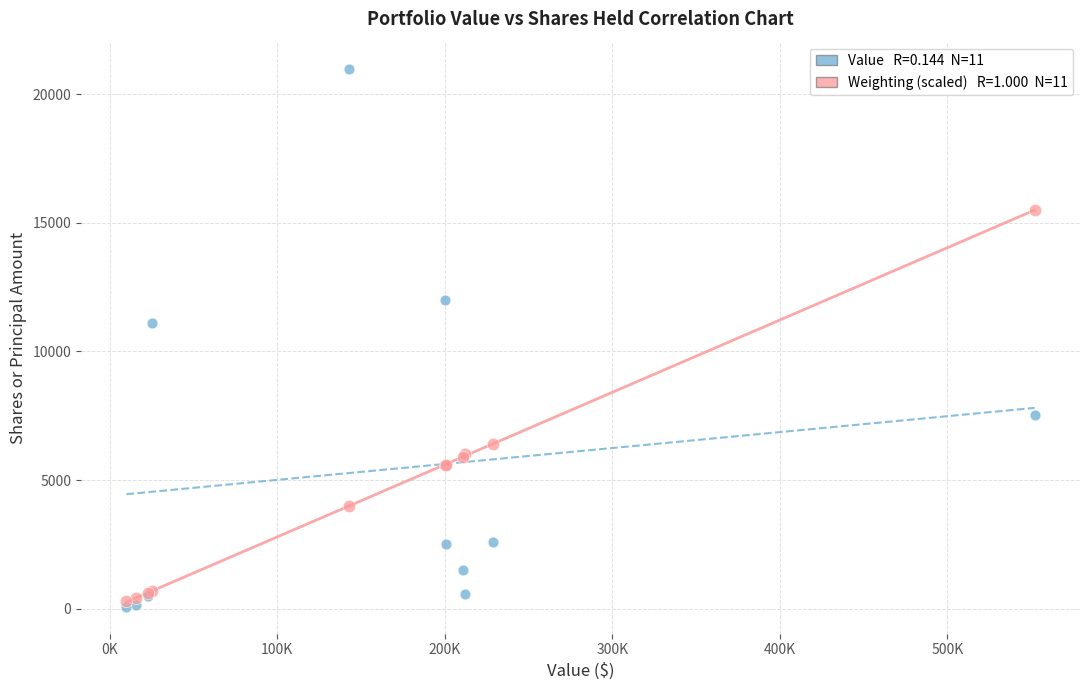

Across all series, what Y value is closest to 10540?

11100